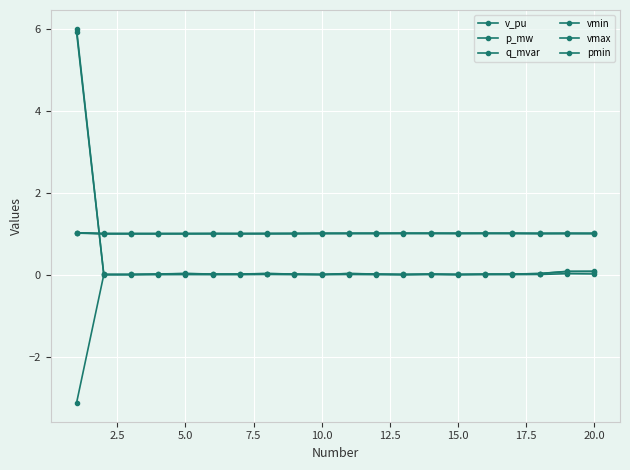

Is this an area chart (filled region under the line)?

No